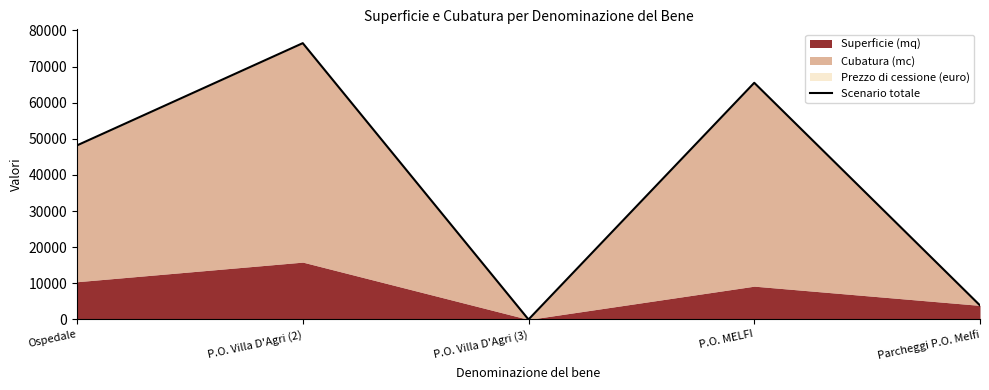

What is the difference between the maximum and minimum values?

76462